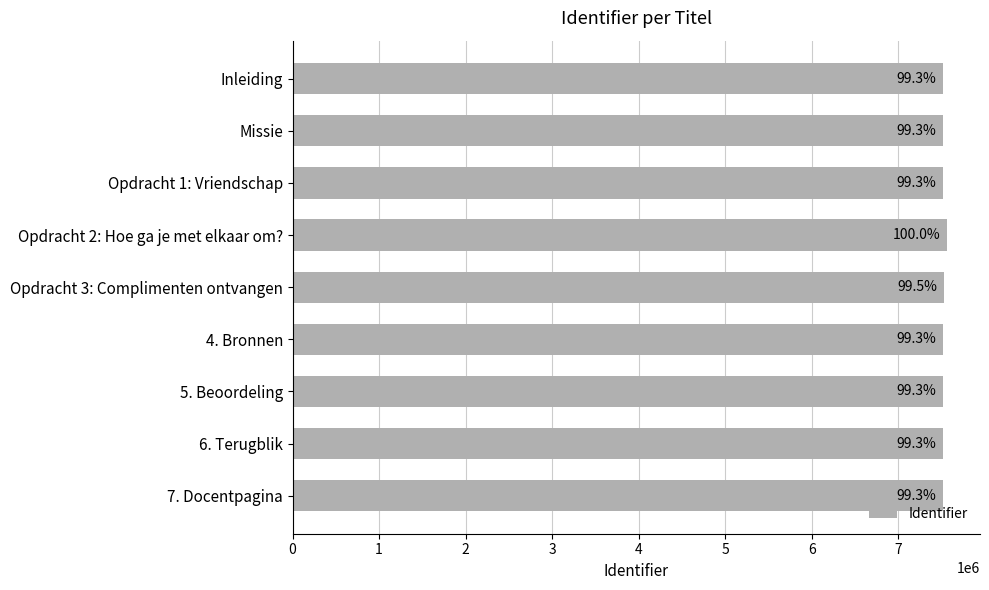

What is the difference between the maximum and second lowest values?

53264